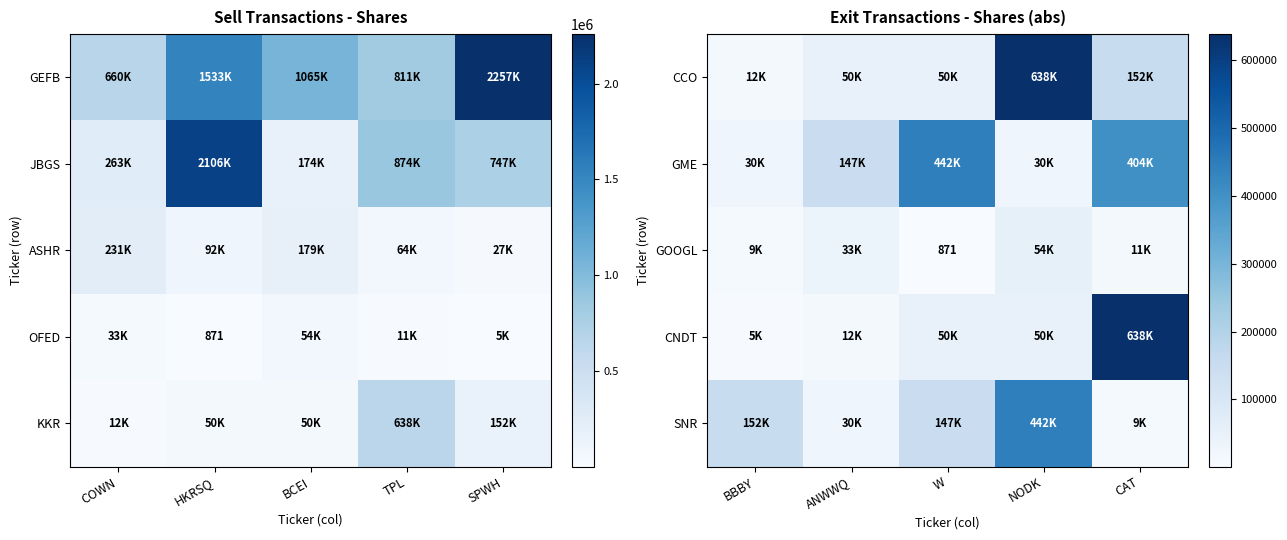

Is it true that CNDT equals 33312 at NODK?

False